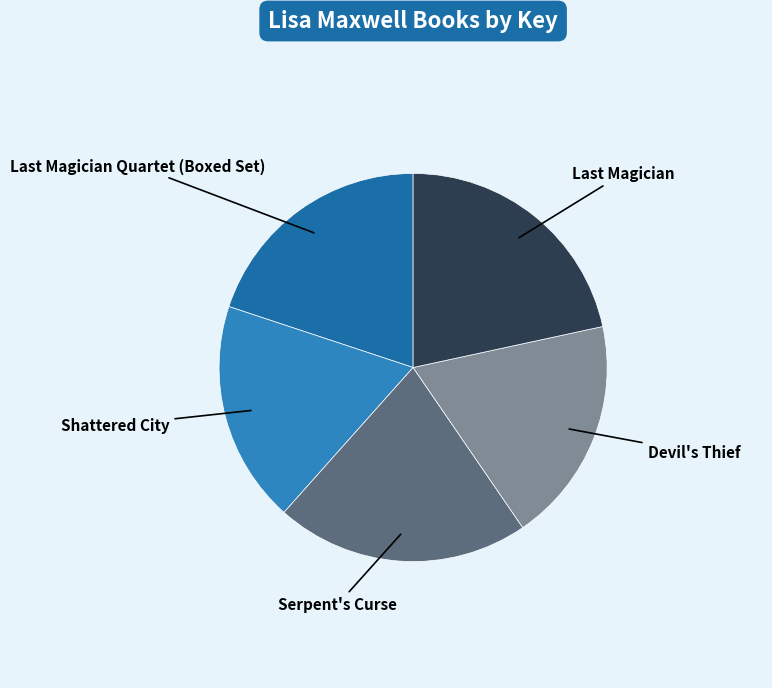

How many segments does this pie chart have?

5